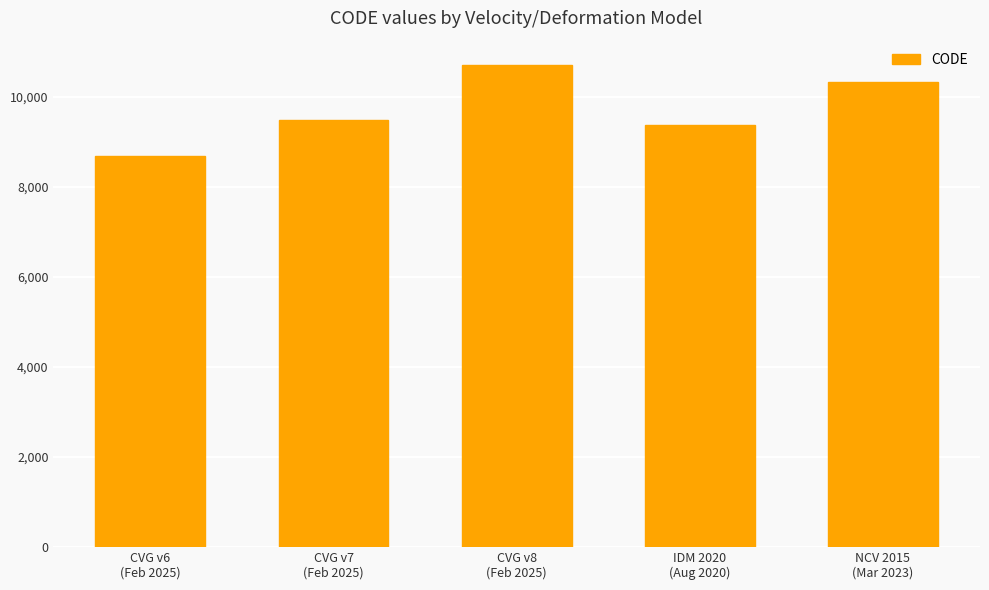

Reading left to right, list all the values displayed in this chart.

CVG v6
(Feb 2025)=8676	CVG v7
(Feb 2025)=9483	CVG v8
(Feb 2025)=10707	IDM 2020
(Aug 2020)=9375	NCV 2015
(Mar 2023)=10323